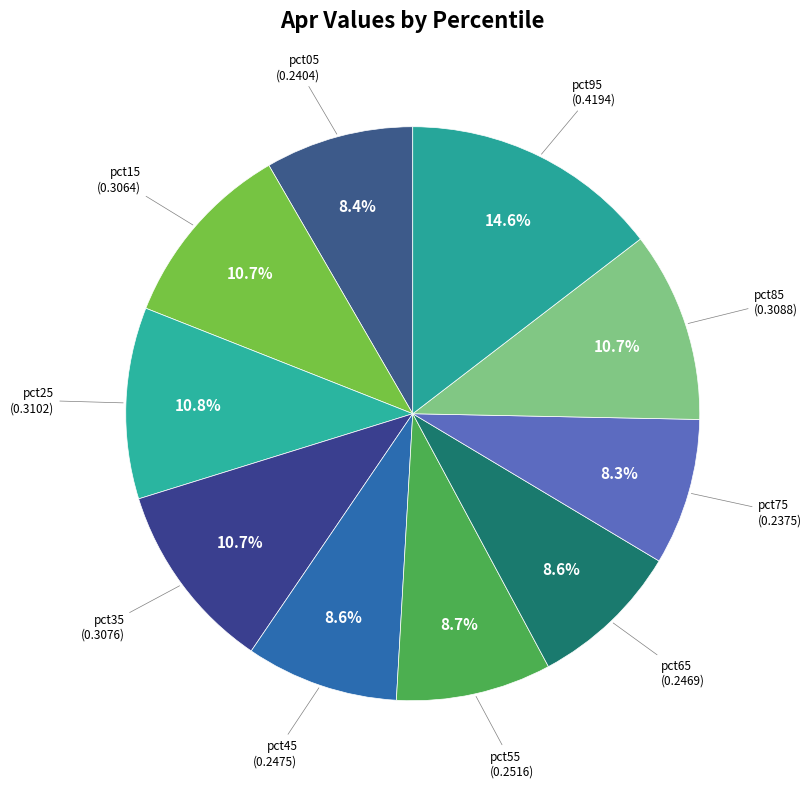

Count the number of slices in the pie.

10